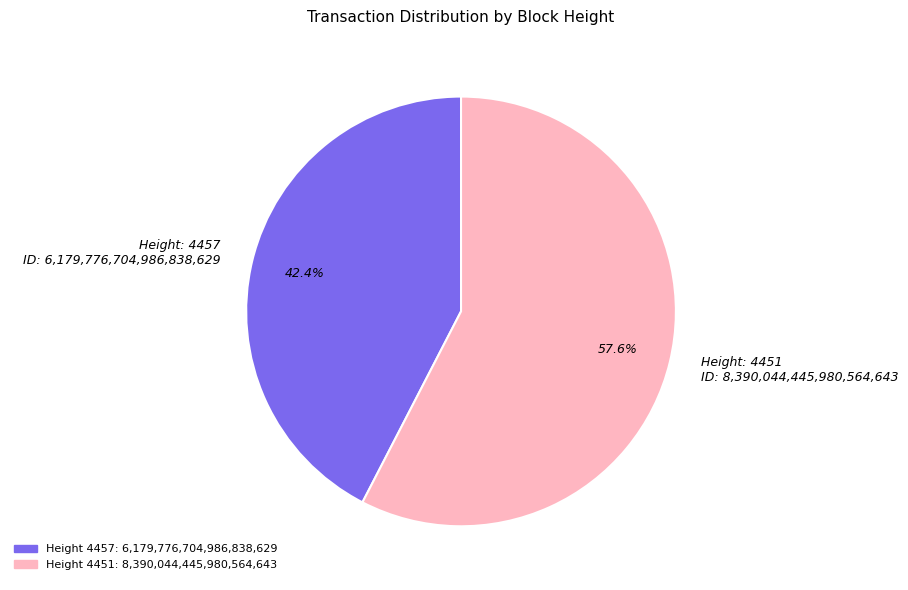

Which has a higher value, Height: 4457 ID: 6,179,776,704,986,838,629 or Height: 4451 ID: 8,390,044,445,980,564,643?

Height: 4451 ID: 8,390,044,445,980,564,643